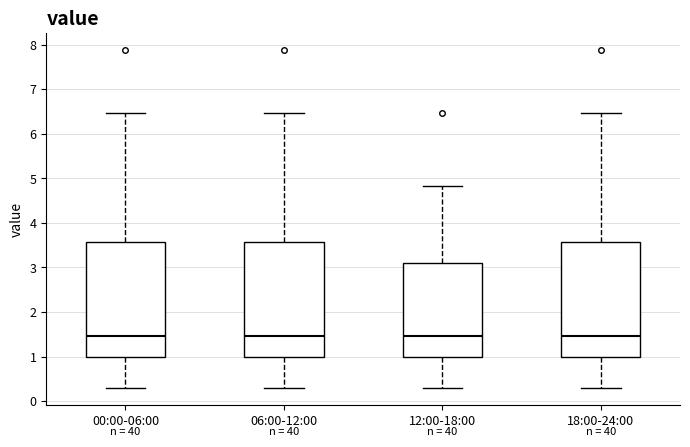

Reading left to right, transcribe this box plot: for each box, give where its median line is, the range the box spans, and where its two whiskers end, as read against the y-axis. The values are not printed on the chart, so give them approximately, as read against the axis.

00:00-06:00: median 1.5, box 1.0 to 3.6, whiskers 0.3 to 6.5
06:00-12:00: median 1.5, box 1.0 to 3.6, whiskers 0.3 to 6.5
12:00-18:00: median 1.5, box 1.0 to 3.1, whiskers 0.3 to 4.8
18:00-24:00: median 1.5, box 1.0 to 3.6, whiskers 0.3 to 6.5